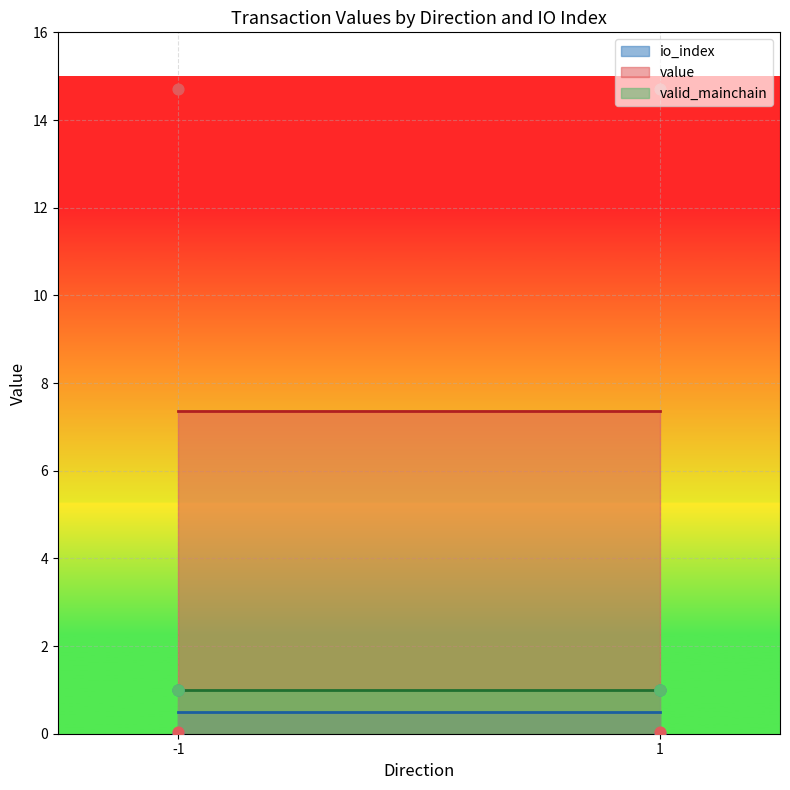

Is the value of io_index at -1 greater than the value of value at -1?

No